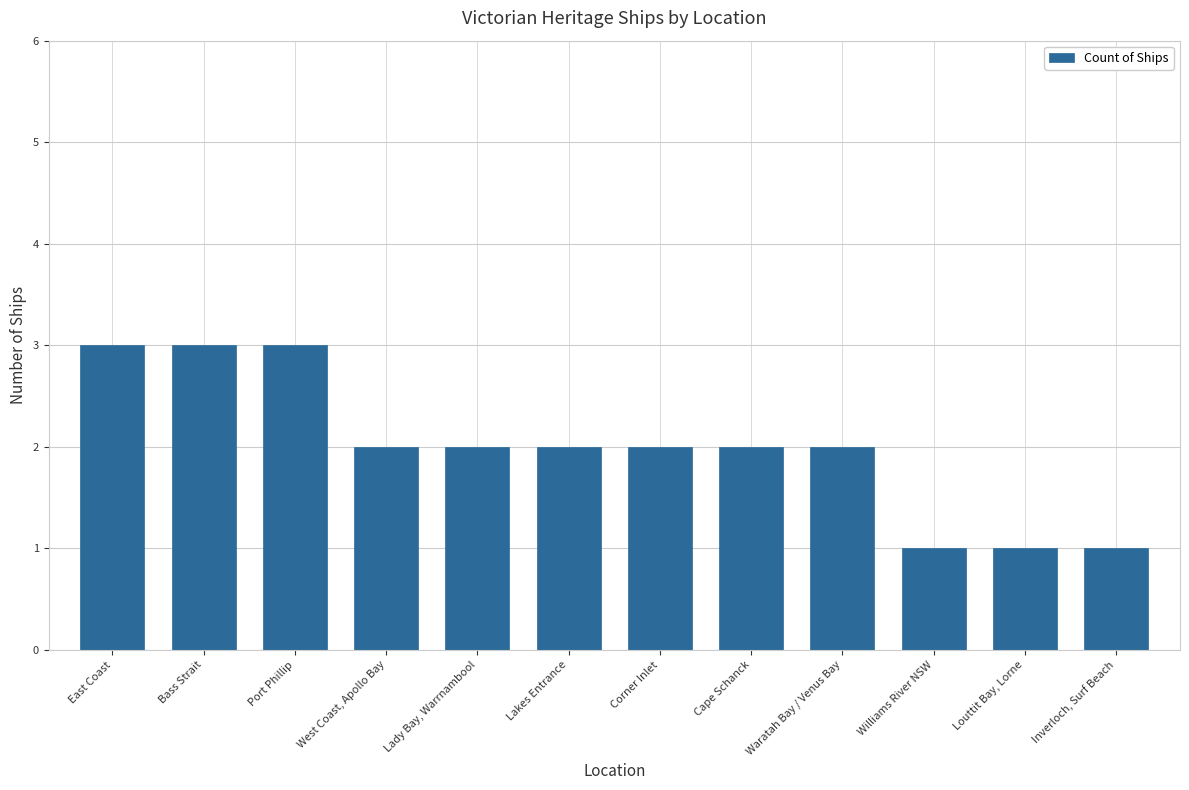

What is the difference between the maximum and minimum values?

2